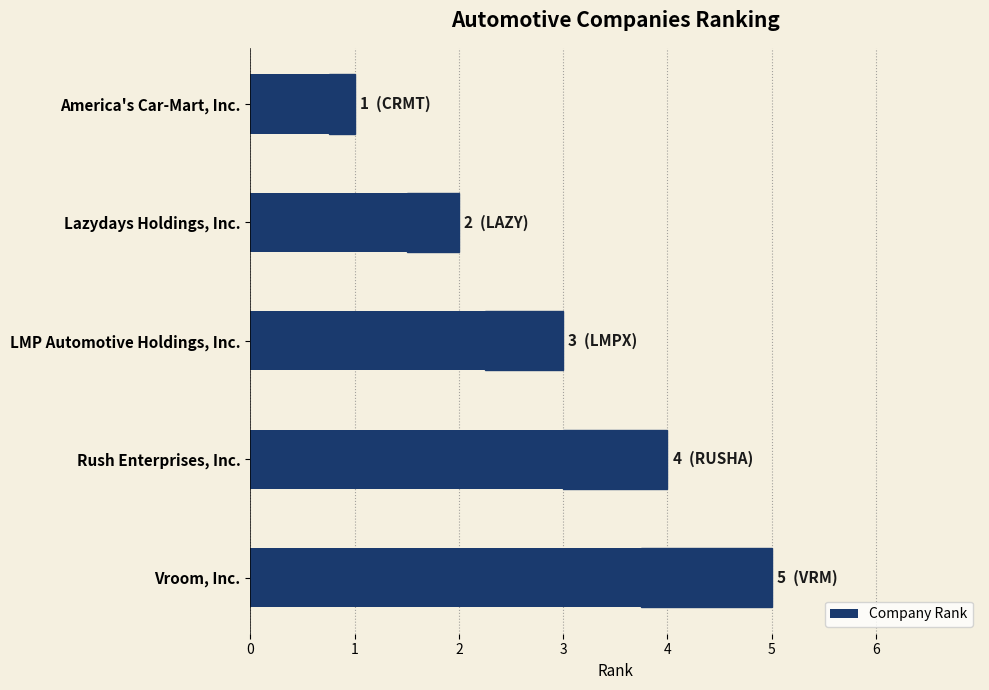

Count the values in the range 2 to 4.

3